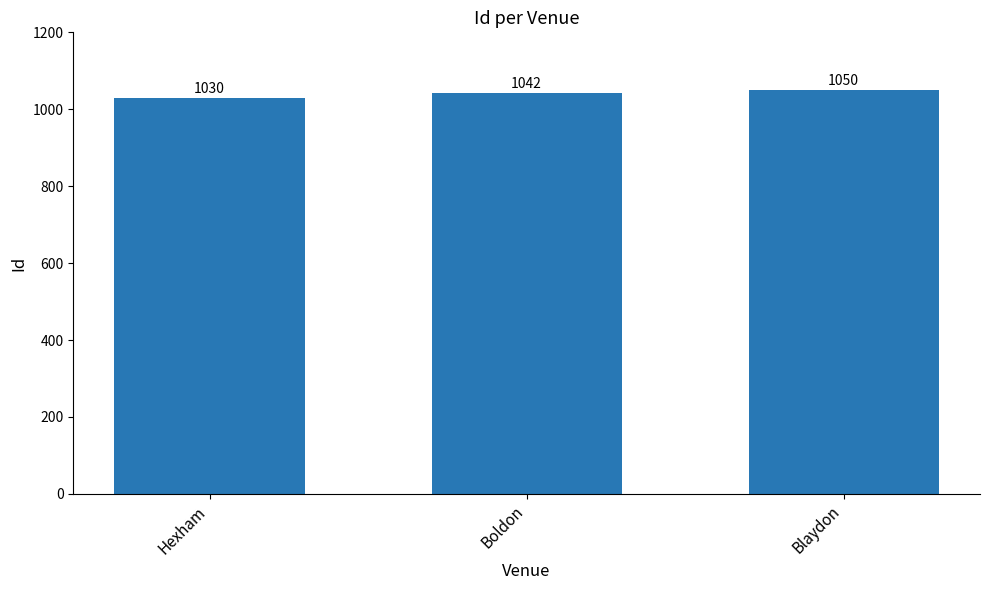

What is the change in value from Hexham to Boldon?

+12